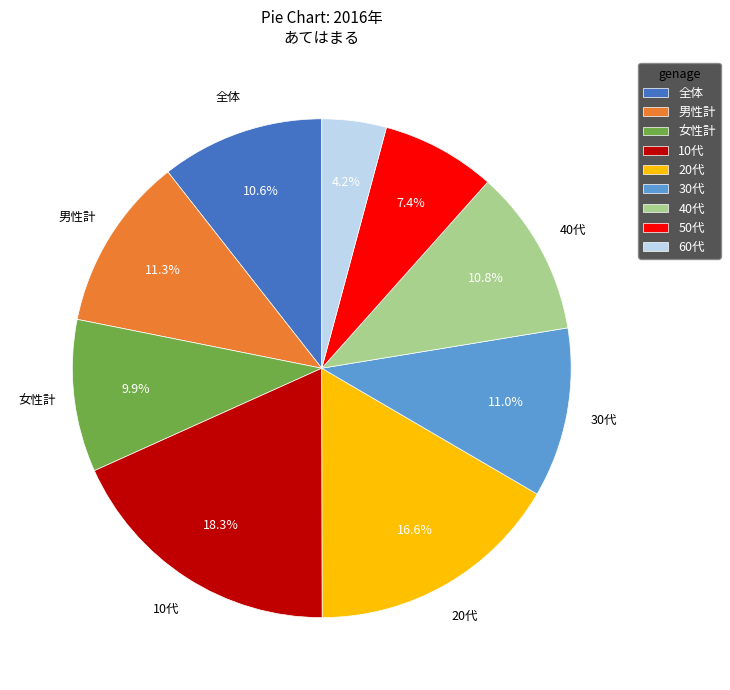

How many segments does this pie chart have?

9